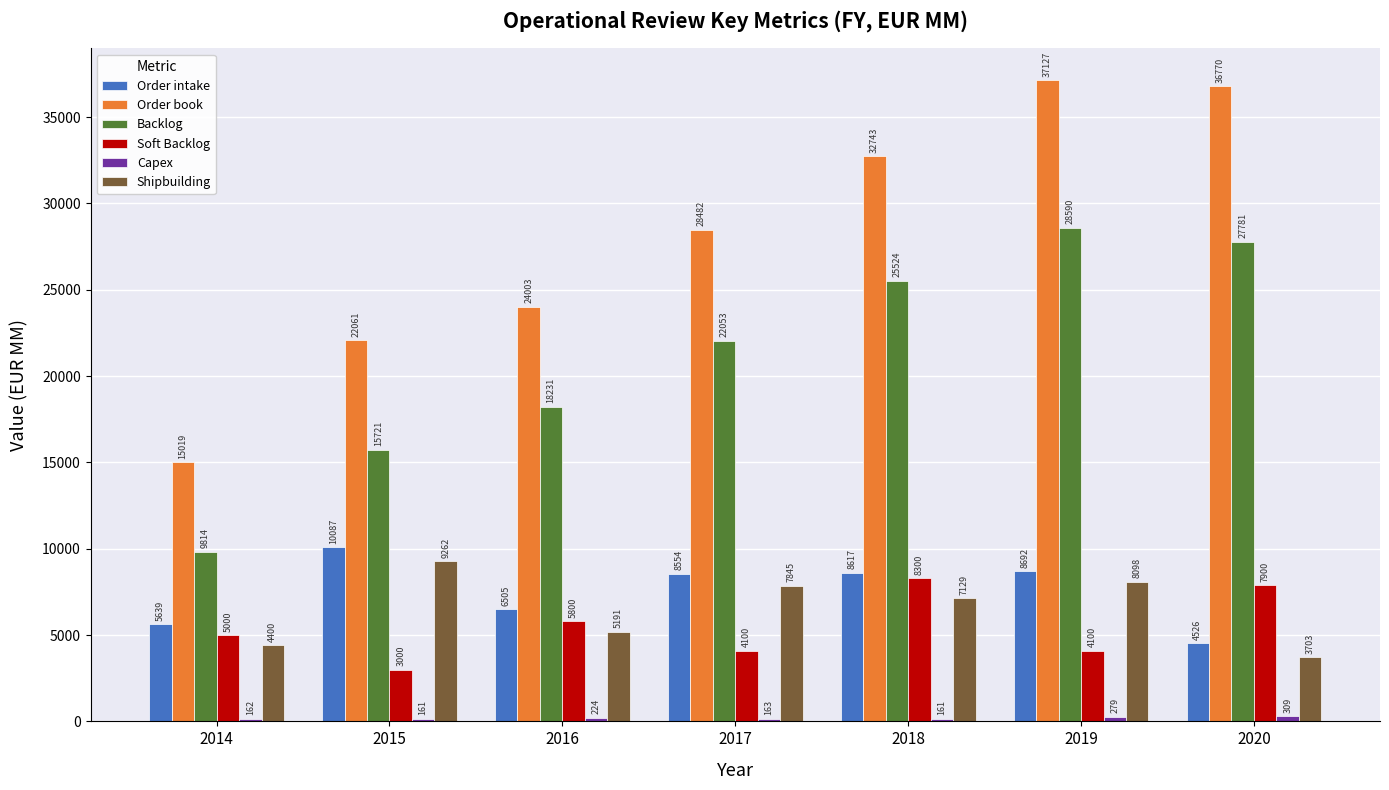

At which category is the sum across all series the highest?

2019